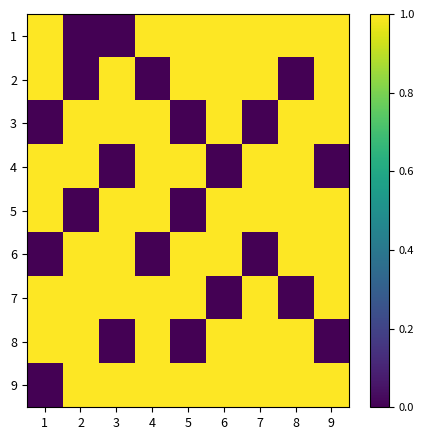

What is the total value across all series at 8?

7